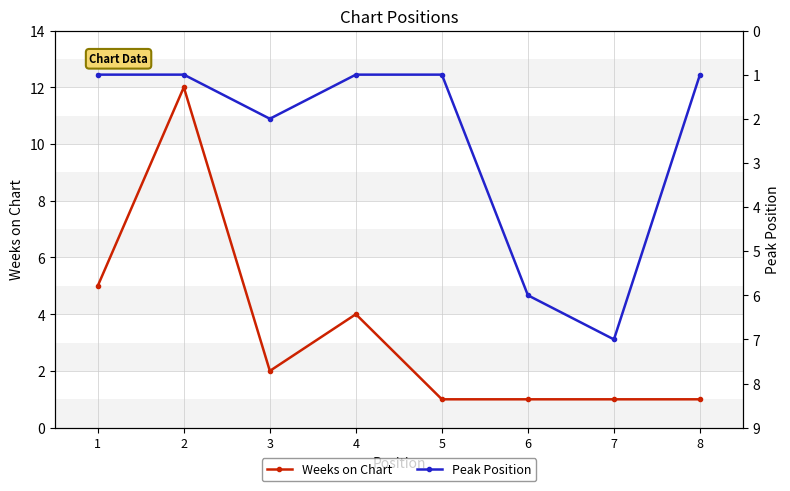

What is the highest value of the Weeks on Chart series?

12